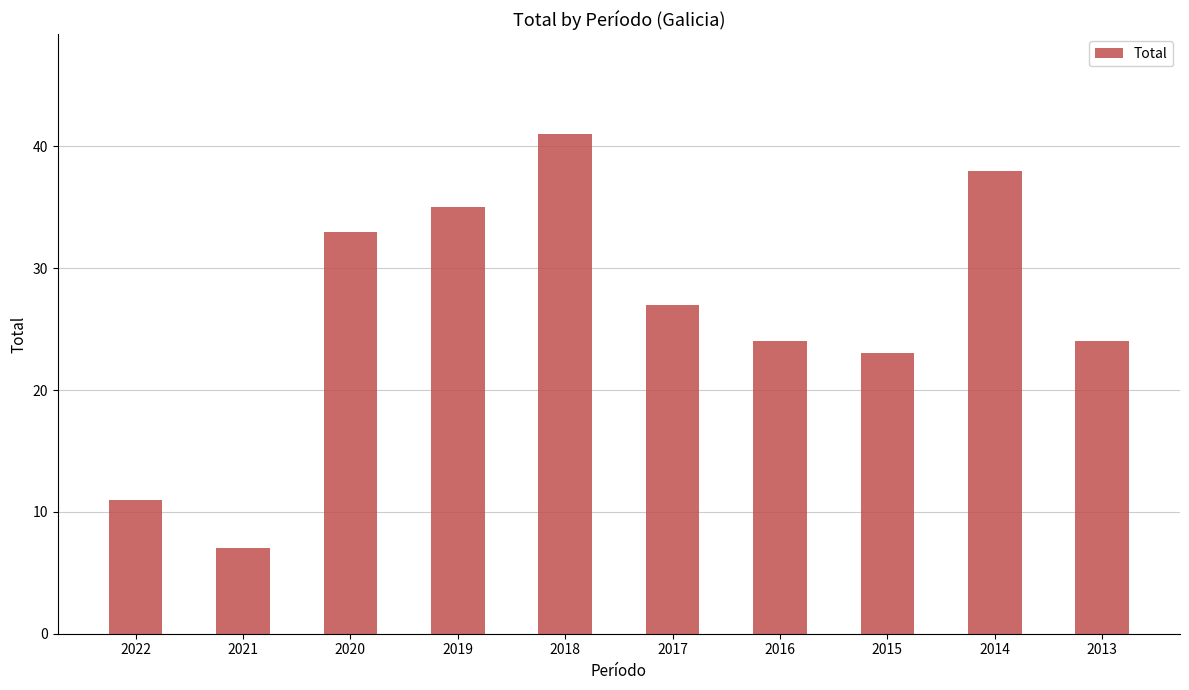

Reading right to left, transcribe all the data shown in this chart.

2013=24	2014=38	2015=23	2016=24	2017=27	2018=41	2019=35	2020=33	2021=7	2022=11